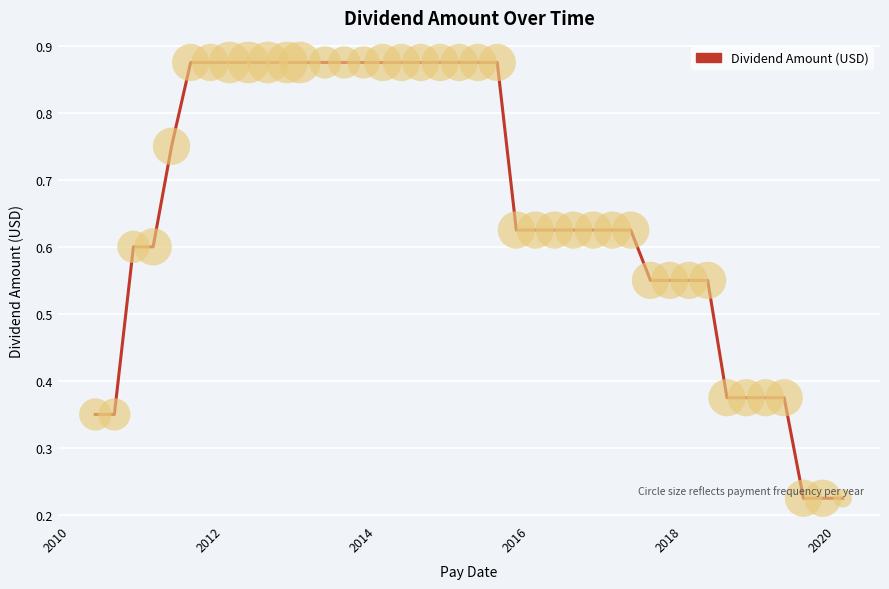

Does the chart have visible grid lines?

Yes